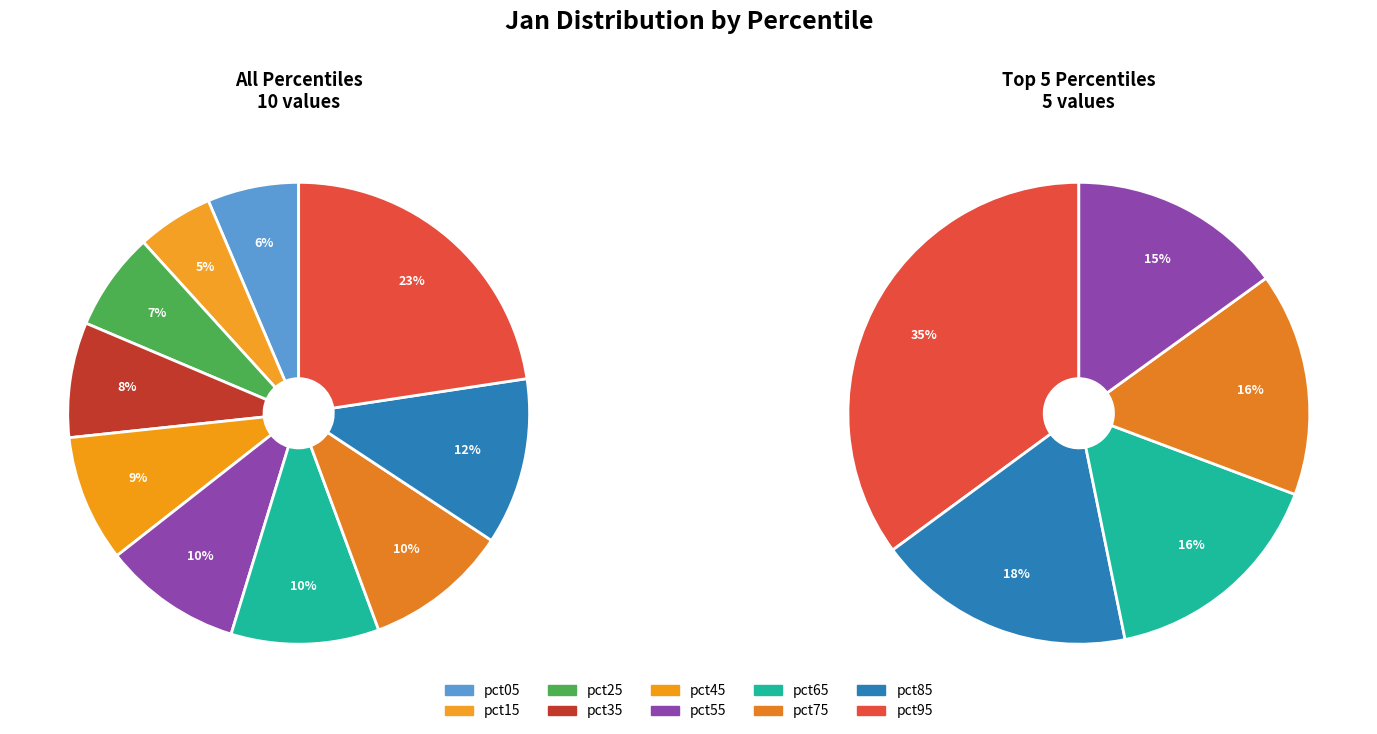

What percentage is the pct65 slice, to the nearest percent?

10%